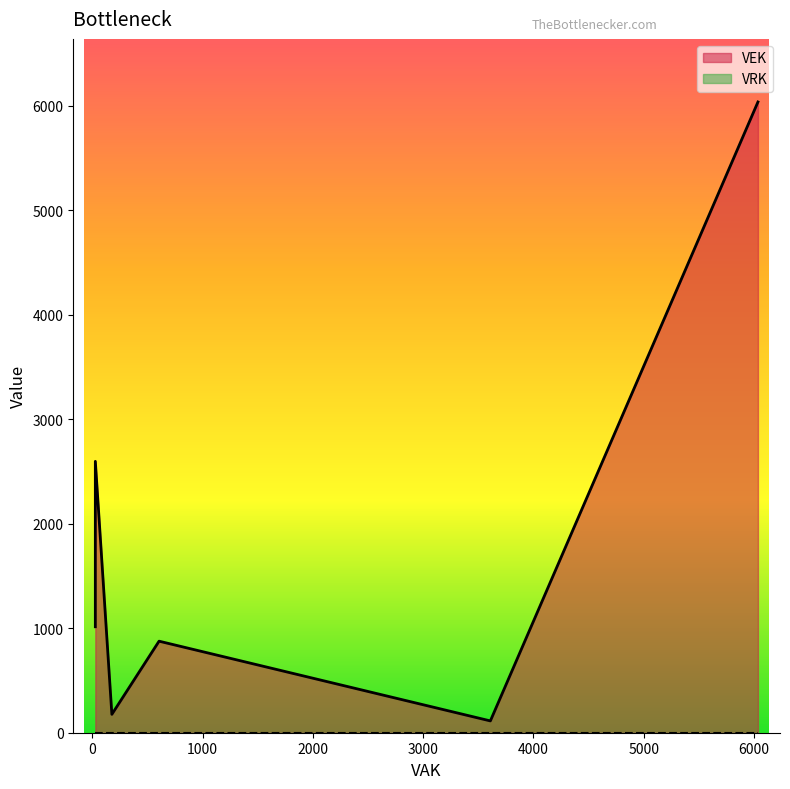

At which label is VRK closest to 0?

26